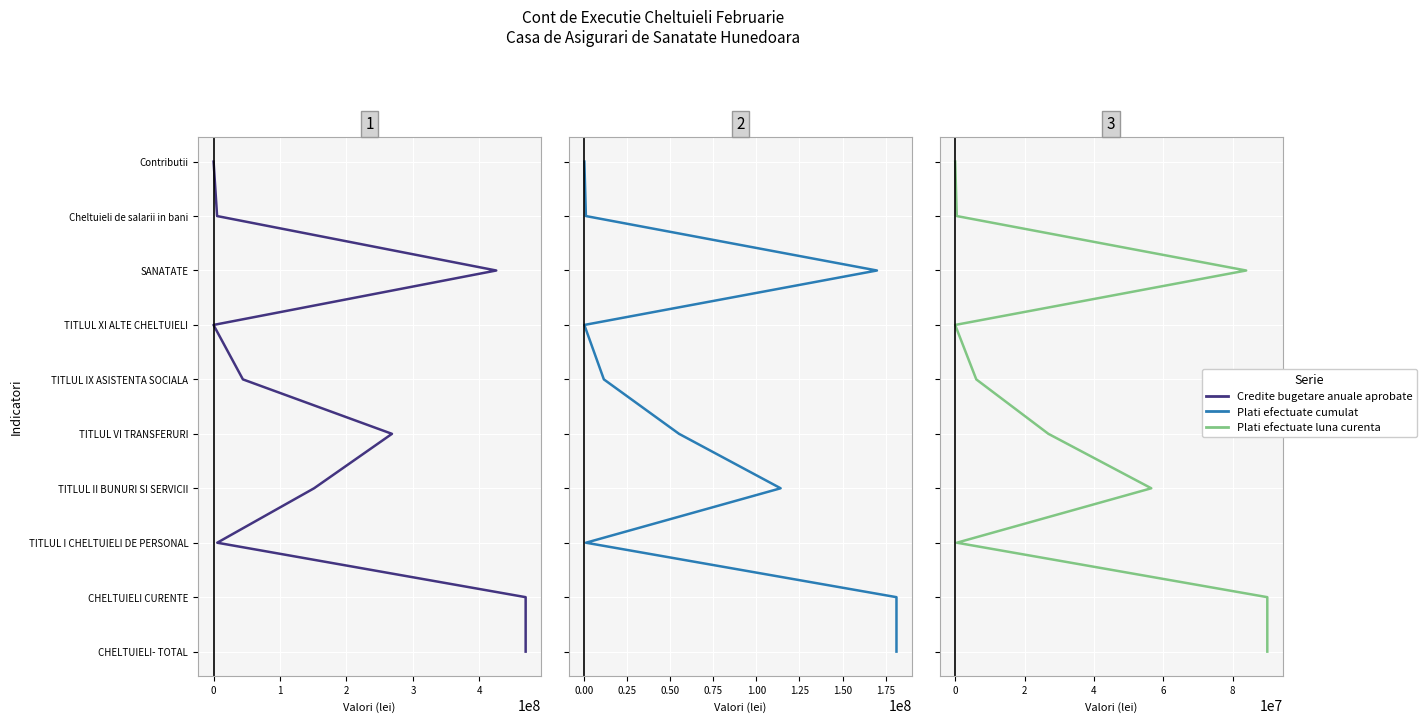

True or false: Plati efectuate cumulat and Plati efectuate luna curenta intersect in this chart.

False